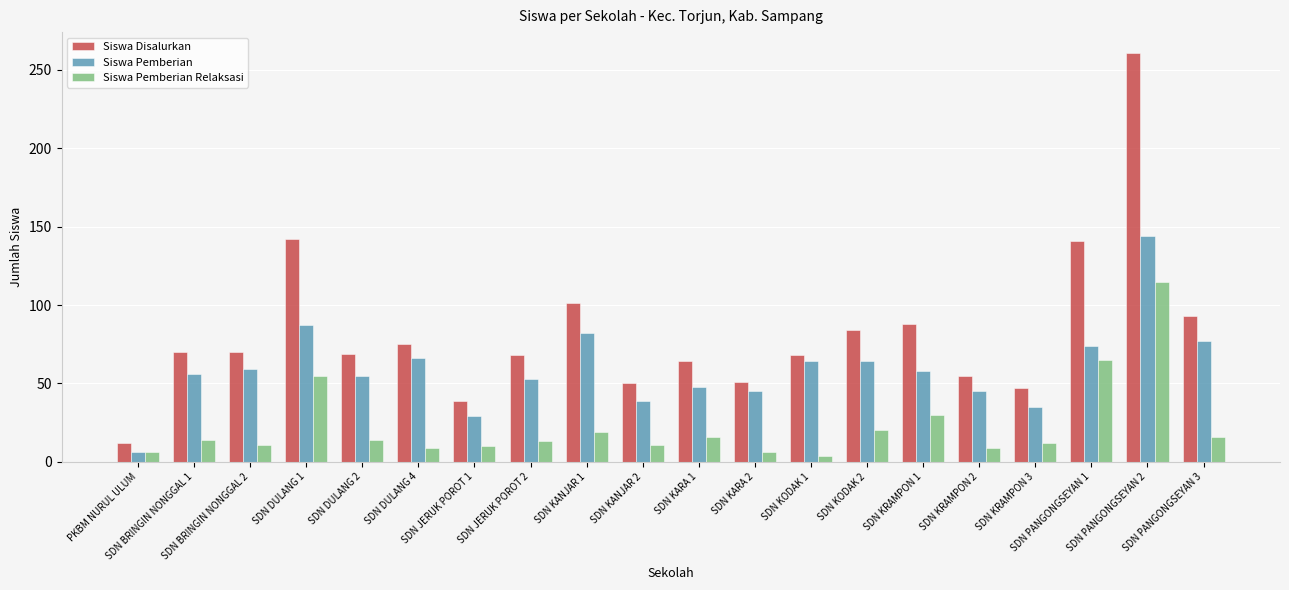

What is the minimum value for Siswa Disalurkan?

12